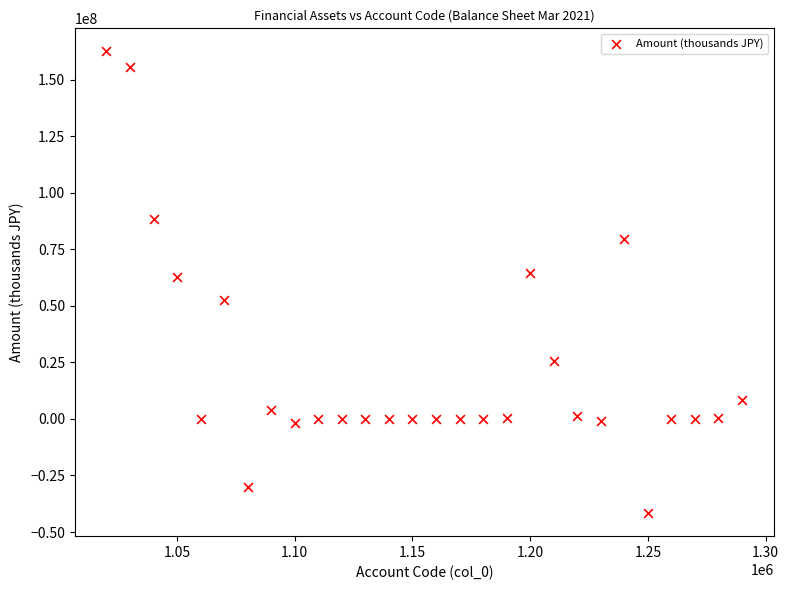

What is the range of X values (max minus min)?

270000